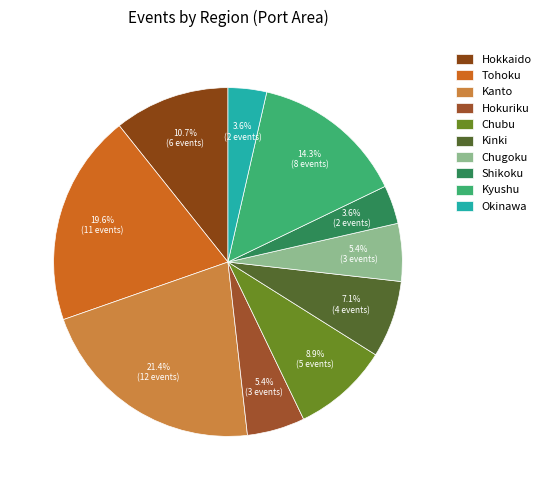

Combined, what portion of the pie is Okinawa and Kinki?

10.7%